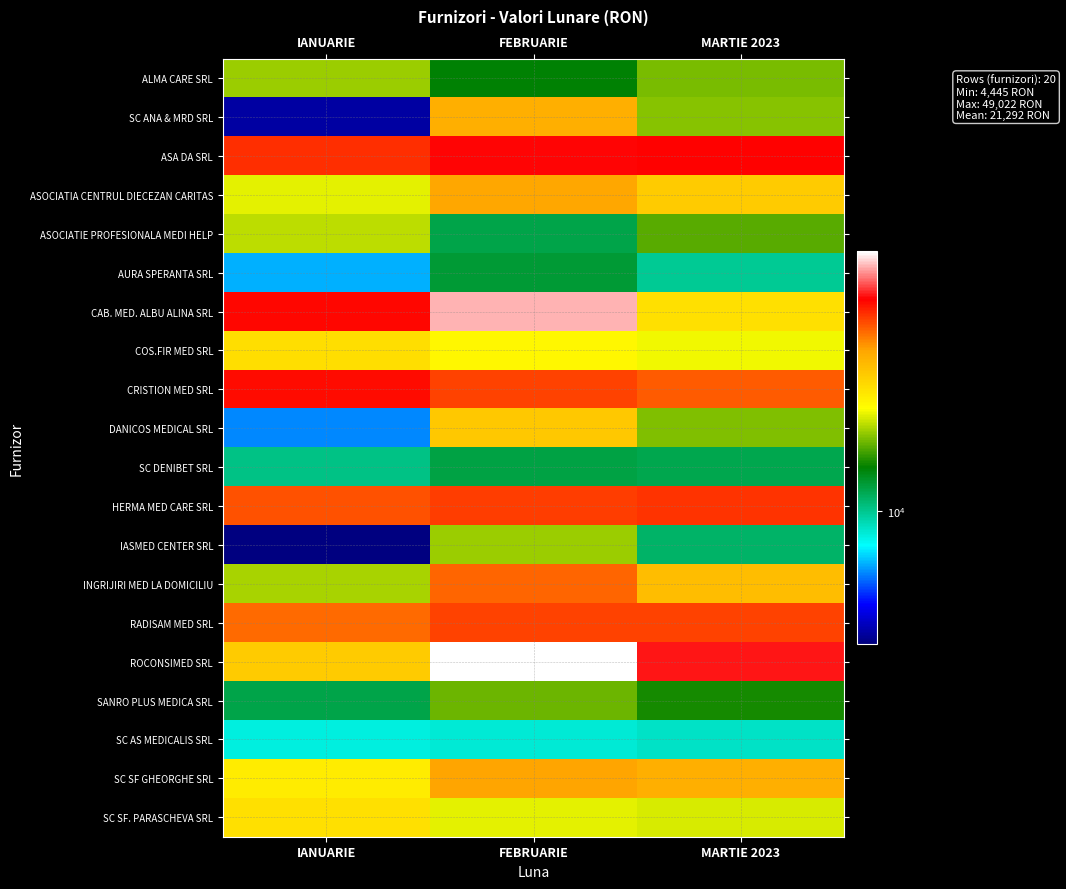

True or false: SC ANA & MRD SRL has a value of 15829.1 at MARTIE 2023.

True